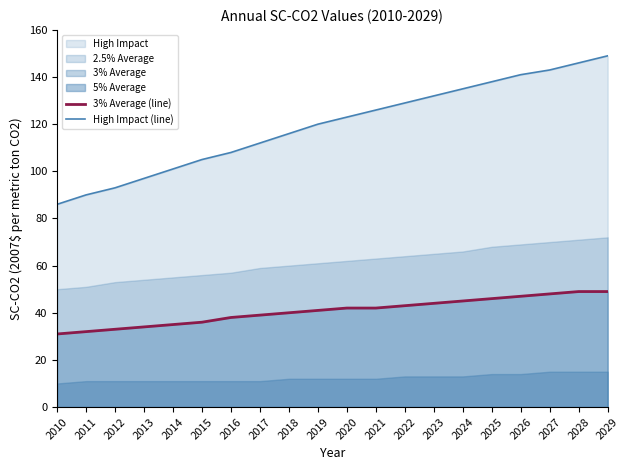

Reading right to left, what are all the values shown in this chart?

3% Average (line): 49	49	48	47	46	45	44	43	42	42	41	40	39	38	36	35	34	33	32	31
High Impact (line): 149	146	143	141	138	135	132	129	126	123	120	116	112	108	105	101	97	93	90	86